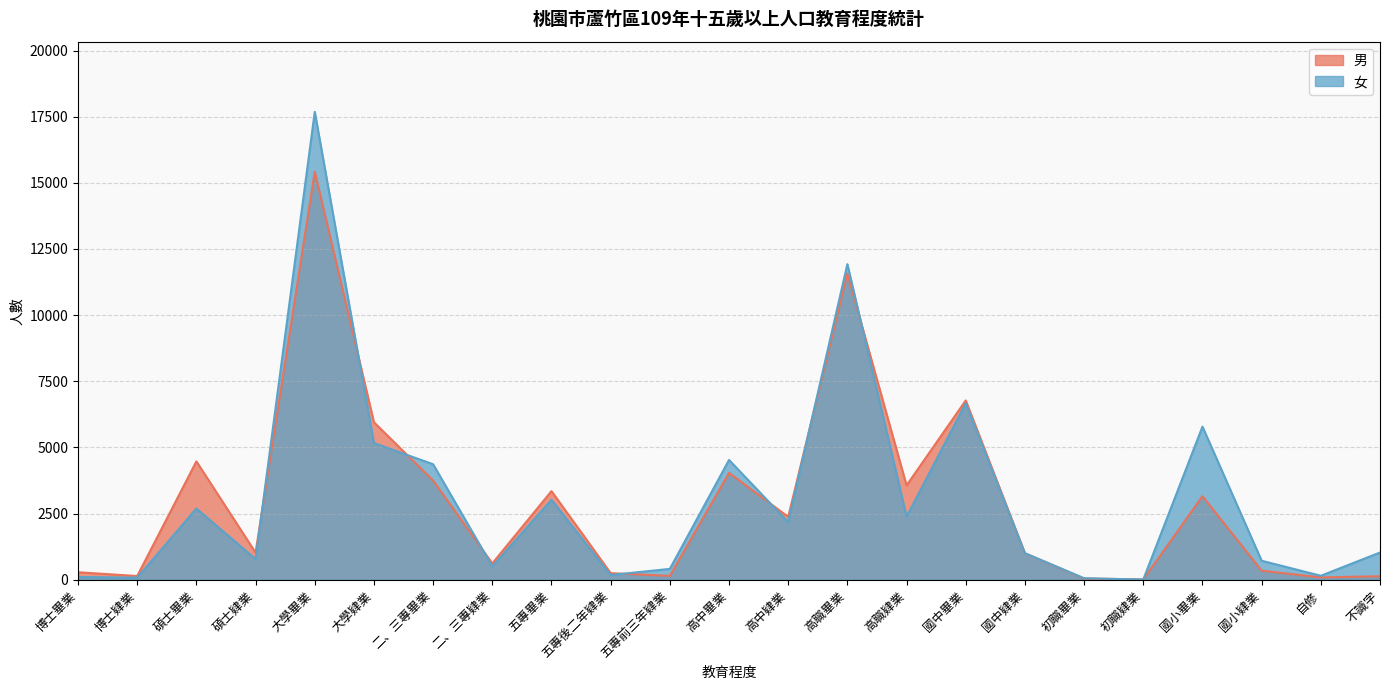

How many times do 男 and 女 cross each other?

10